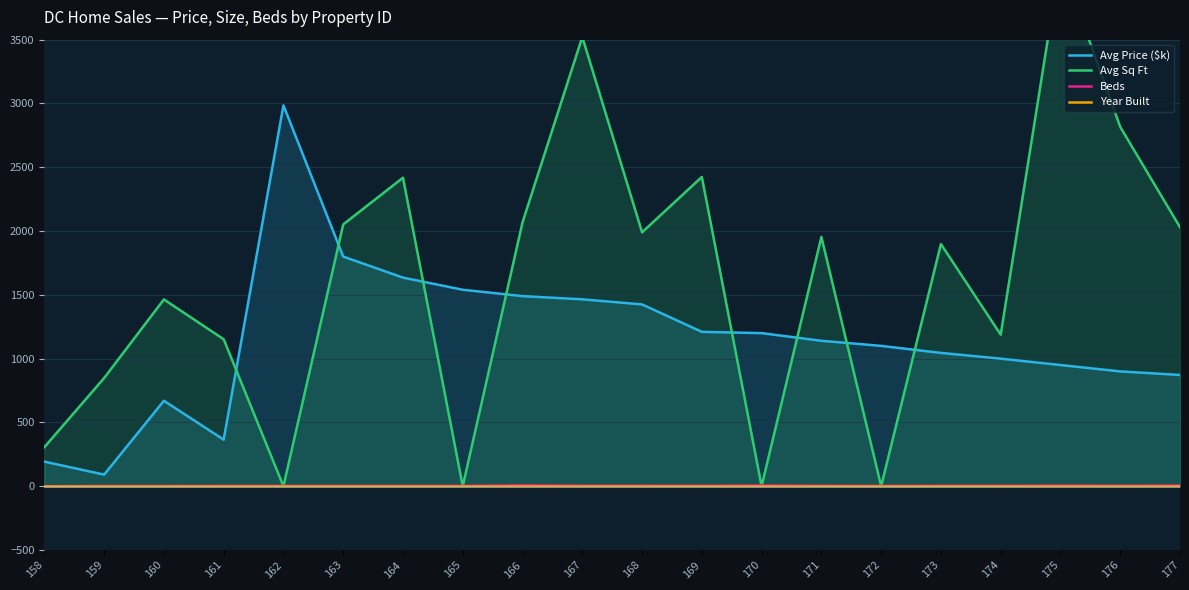

True or false: Year Built and Avg Sq Ft intersect in this chart.

False